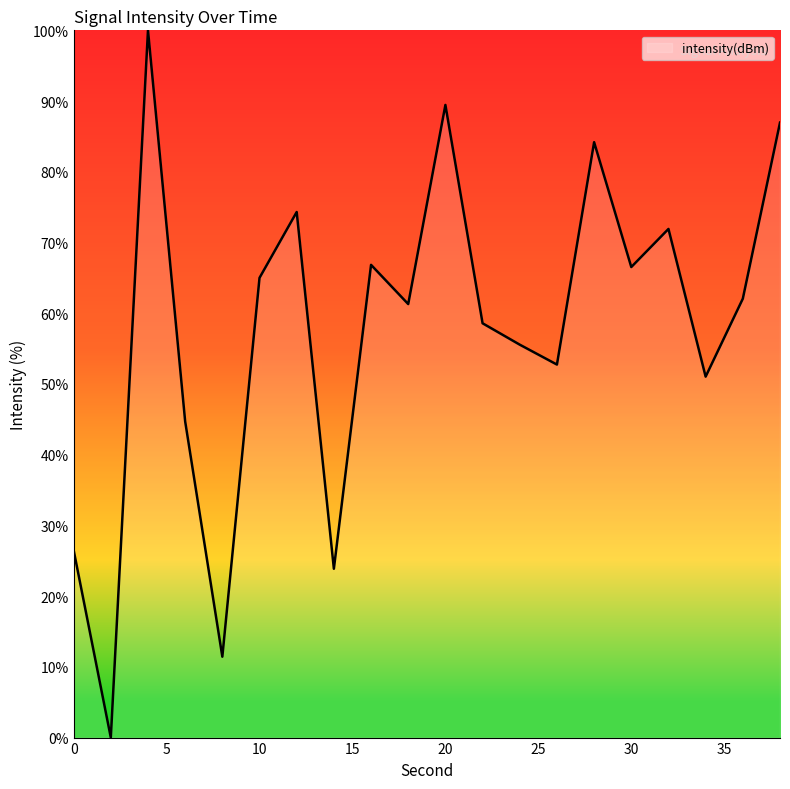

What is the greatest value displayed?

100.0